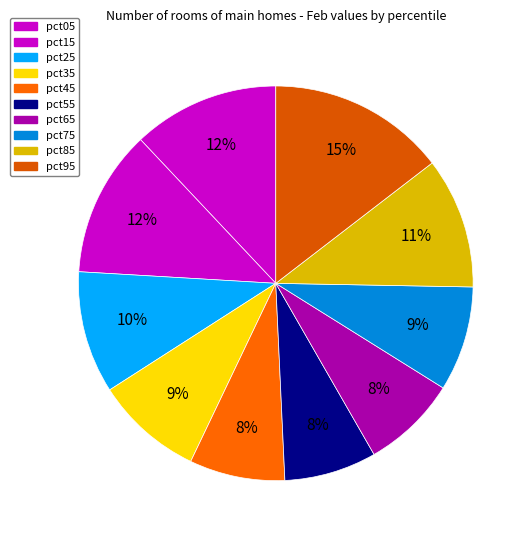

True or false: pct05 accounts for 12% of the total.

True